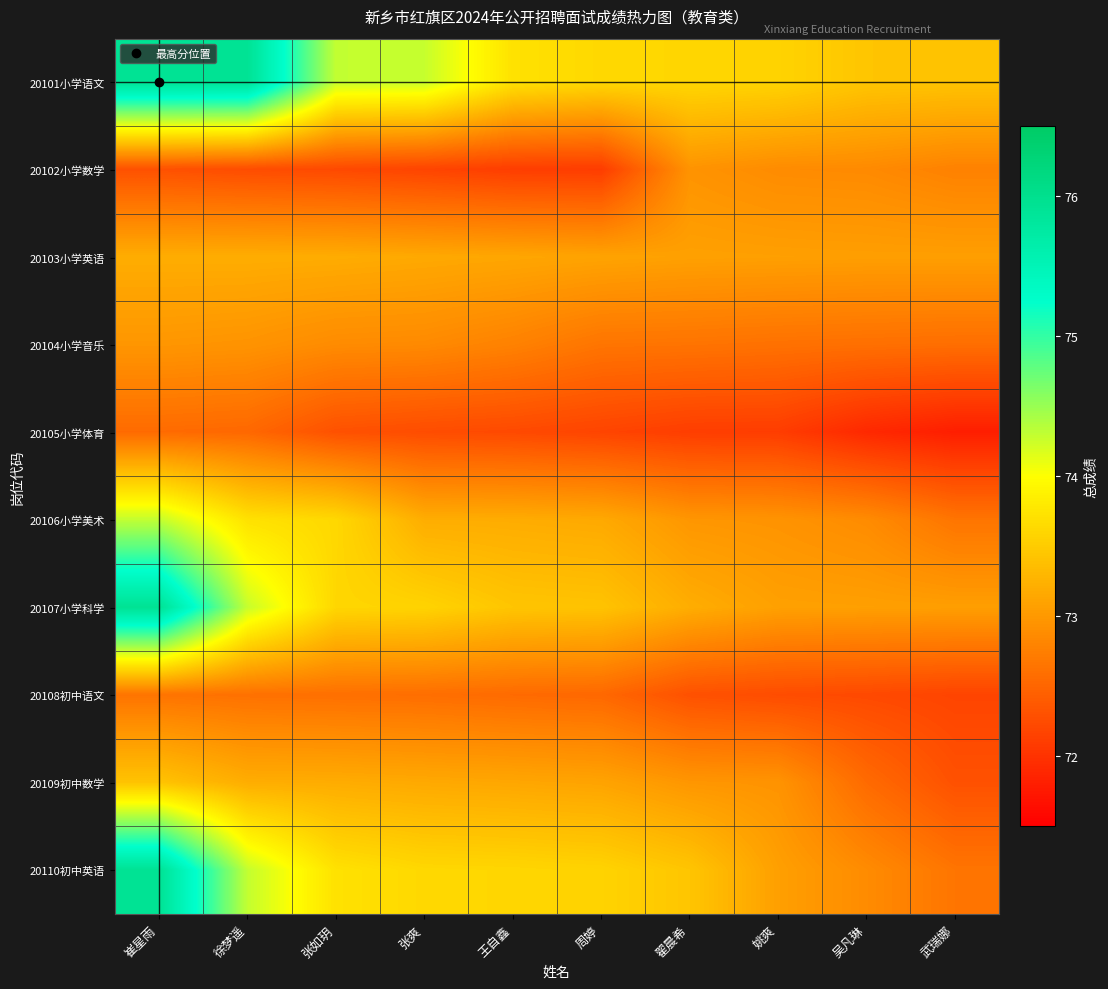

Reading right to left, transcribe all the data shown in this chart.

20101小学语文: 武瑞娜=73.4	吴凡琳=73.4	姚爽=73.6	翟晨希=73.6	周婷=73.6	王自鑫=73.7	张爽=74.3	张如玥=74.3	徐梦遥=75.9	崔星雨=75.9
20102小学数学: 武瑞娜=72.8	吴凡琳=72.9	姚爽=72.9	翟晨希=73.0	周婷=72.1	王自鑫=72.1	张爽=72.2	张如玥=72.2	徐梦遥=72.3	崔星雨=72.3
20103小学英语: 武瑞娜=73.1	吴凡琳=73.1	姚爽=73.1	翟晨希=73.1	周婷=73.1	王自鑫=73.1	张爽=73.2	张如玥=73.2	徐梦遥=73.2	崔星雨=73.2
20104小学音乐: 武瑞娜=72.6	吴凡琳=72.6	姚爽=72.6	翟晨希=72.6	周婷=72.7	王自鑫=72.8	张爽=72.9	张如玥=72.9	徐梦遥=73.0	崔星雨=73.0
20105小学体育: 武瑞娜=71.8	吴凡琳=71.9	姚爽=72.1	翟晨希=72.1	周婷=72.2	王自鑫=72.2	张爽=72.3	张如玥=72.3	徐梦遥=72.5	崔星雨=72.5
20106小学美术: 武瑞娜=72.7	吴凡琳=72.9	姚爽=73.0	翟晨希=73.0	周婷=73.2	王自鑫=73.2	张爽=73.2	张如玥=73.6	徐梦遥=73.7	崔星雨=74.3
20107小学科学: 武瑞娜=73.1	吴凡琳=73.1	姚爽=73.1	翟晨希=73.2	周婷=73.4	王自鑫=73.4	张爽=73.6	张如玥=73.6	徐梦遥=74.3	崔星雨=75.9
20108初中语文: 武瑞娜=72.2	吴凡琳=72.2	姚爽=72.3	翟晨希=72.3	周婷=72.5	王自鑫=72.5	张爽=72.6	张如玥=72.6	徐梦遥=72.6	崔星雨=72.6
20109初中数学: 武瑞娜=72.3	吴凡琳=72.5	姚爽=73.0	翟晨希=73.0	周婷=73.1	王自鑫=73.1	张爽=73.2	张如玥=73.2	徐梦遥=73.2	崔星雨=73.4
20110初中英语: 武瑞娜=72.7	吴凡琳=72.9	姚爽=73.1	翟晨希=73.4	周婷=73.6	王自鑫=73.6	张爽=73.6	张如玥=73.7	徐梦遥=74.3	崔星雨=75.9